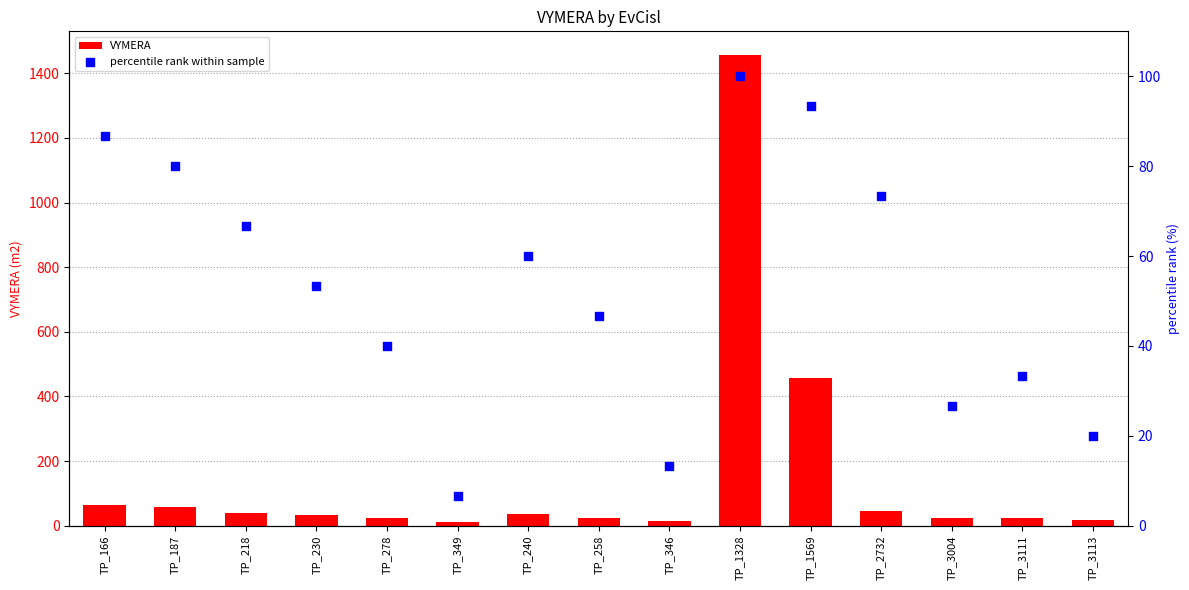

Which series contains the highest Y value?

VYMERA